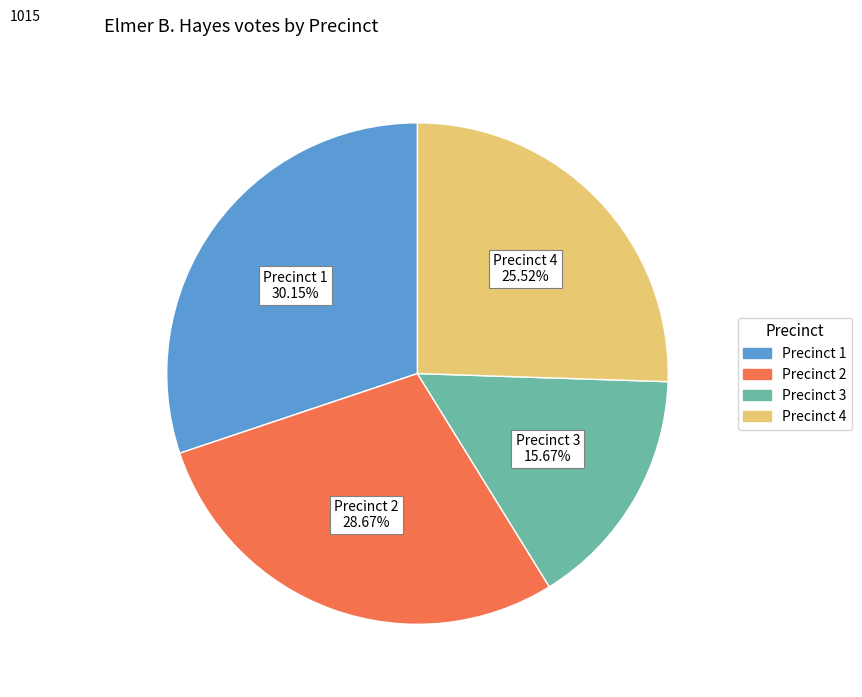

Between Precinct 2 and Precinct 4, which is larger?

Precinct 2